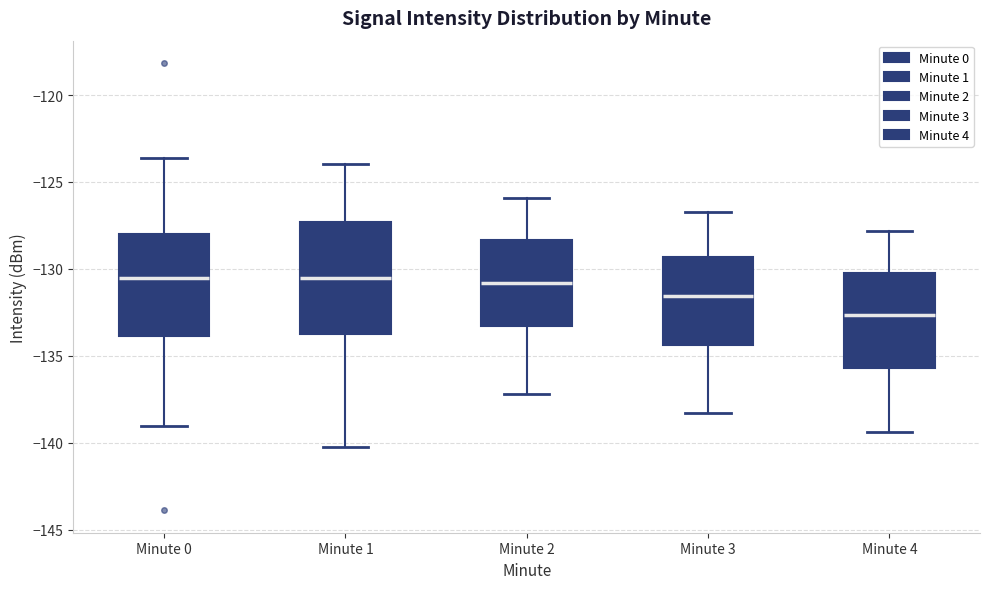

Which box's median line is the lowest?

Minute 4